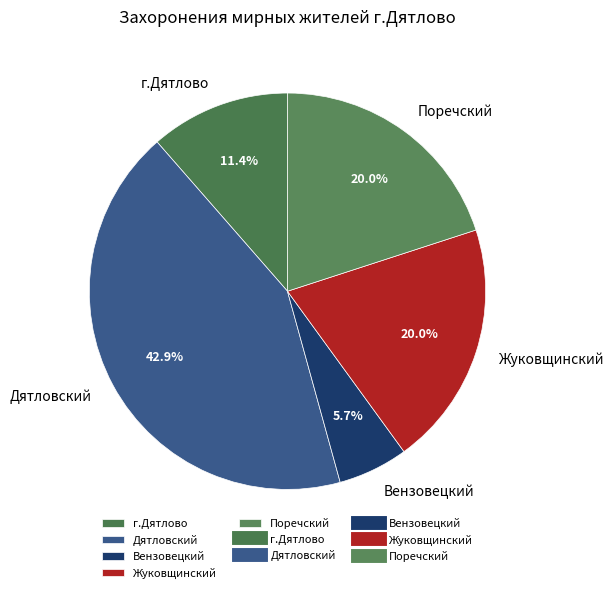

Is it true that Дятловский is 43% of the pie?

True